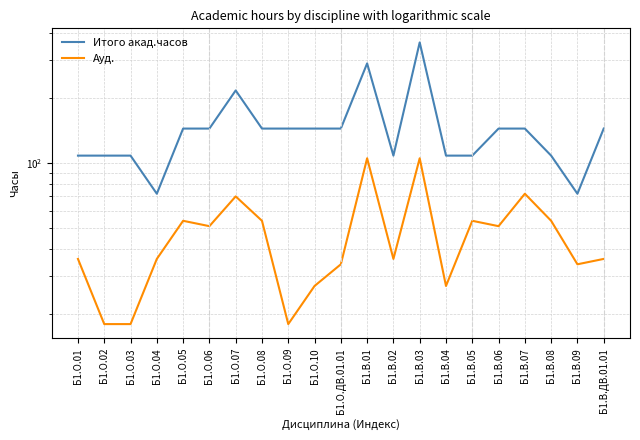

What is the value of the Итого акад.часов point at the 16th from the left?

108